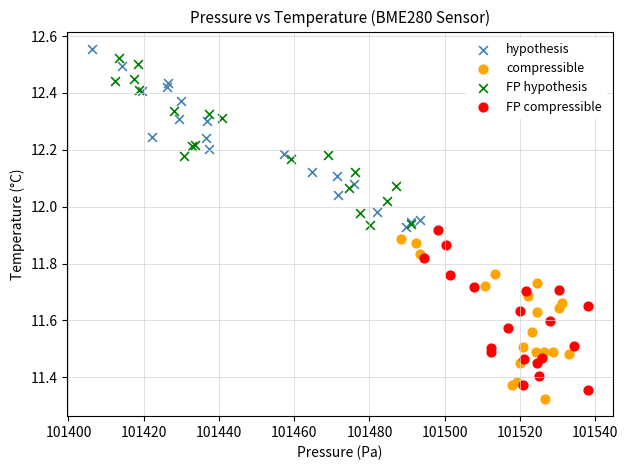

What are all the series names shown in the legend?

hypothesis, compressible, FP hypothesis, FP compressible